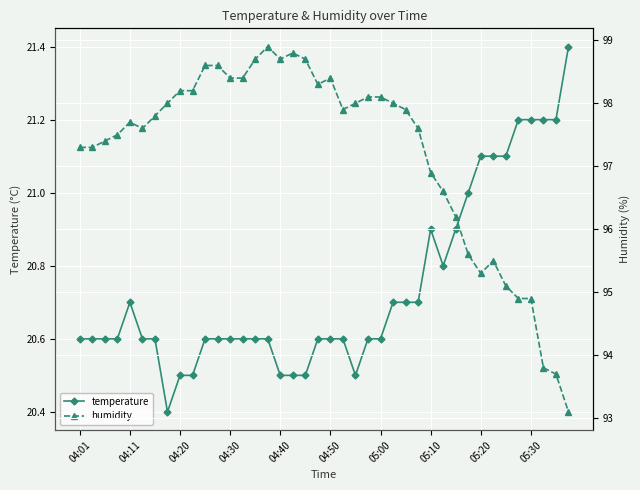

Read the temperature value at 39.

21.4